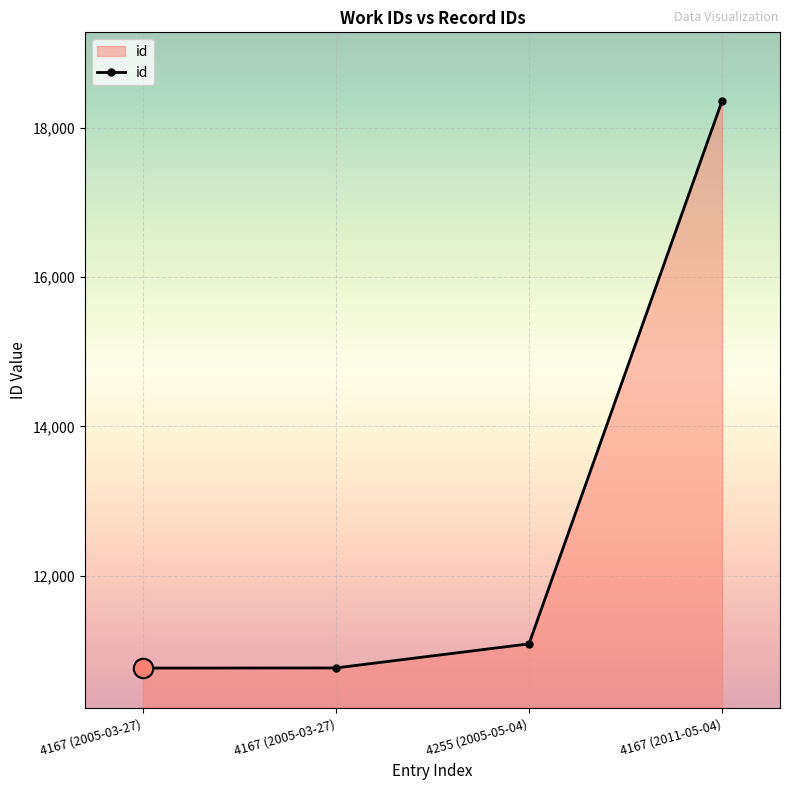

The chart shows a value of 7695 at 4255 (2005-05-04). True or false?

False